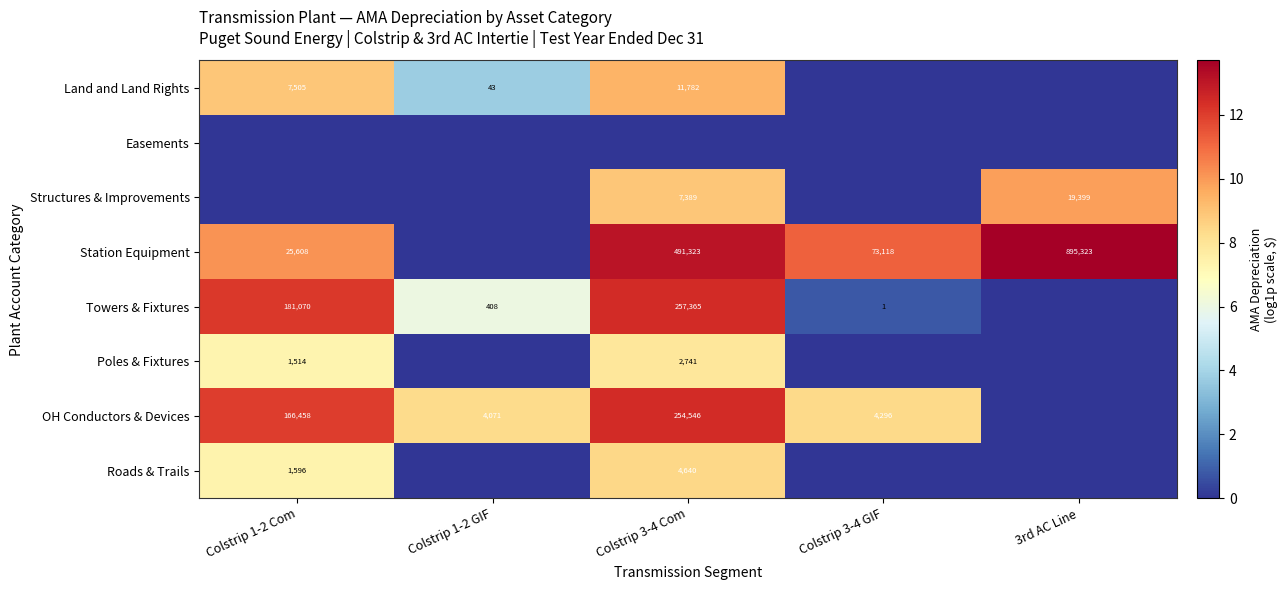

True or false: OH Conductors & Devices has a value of 147292 at Colstrip 3-4 Com.

False